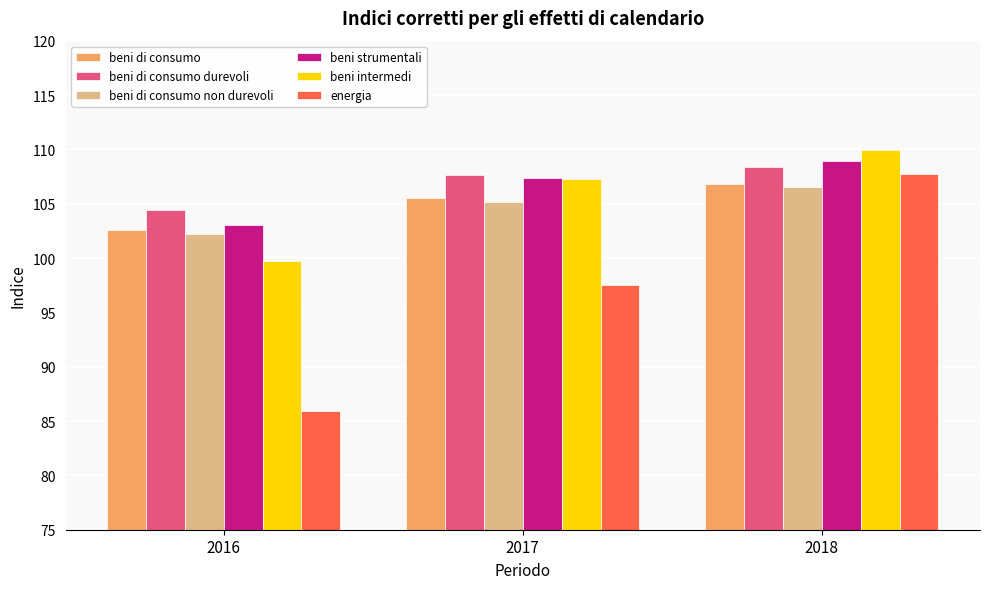

Where does the energia series first go above 97?

2017